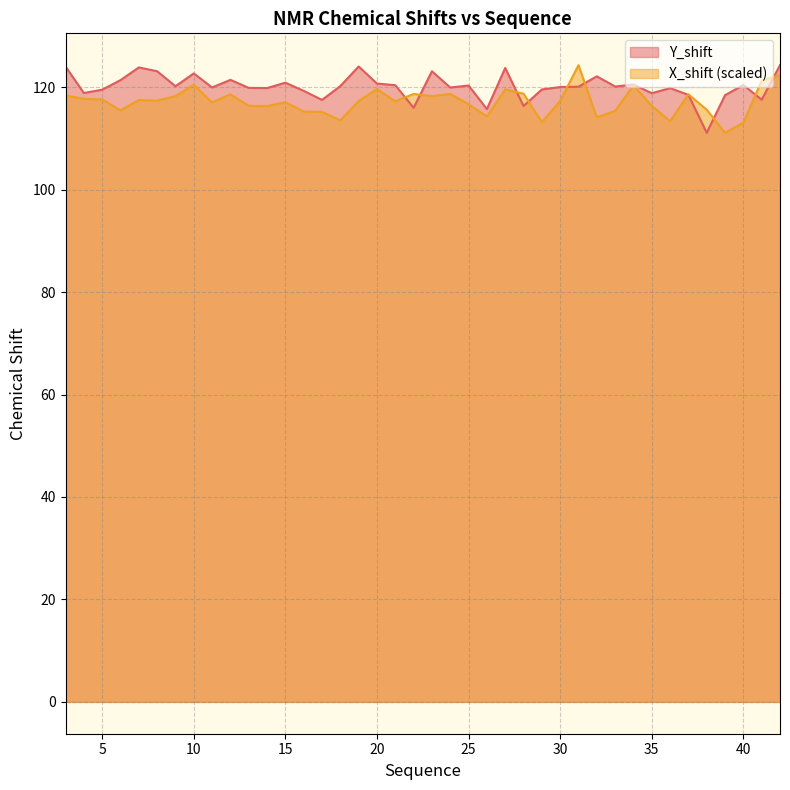

What is the average value of the Y_shift series?

120.1